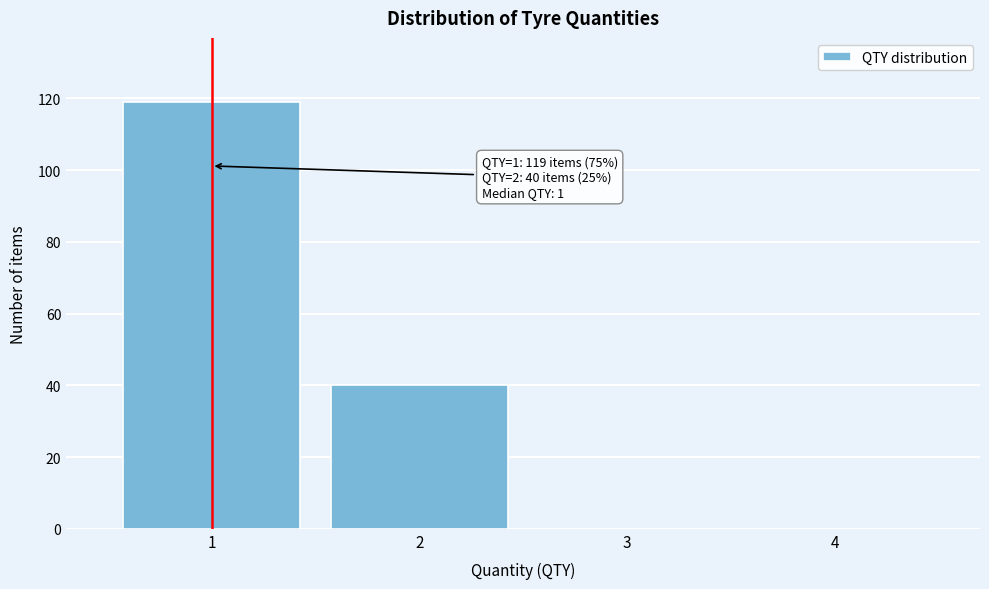

Over which range of the x-axis is the bar tallest?

0.5 to 1.5